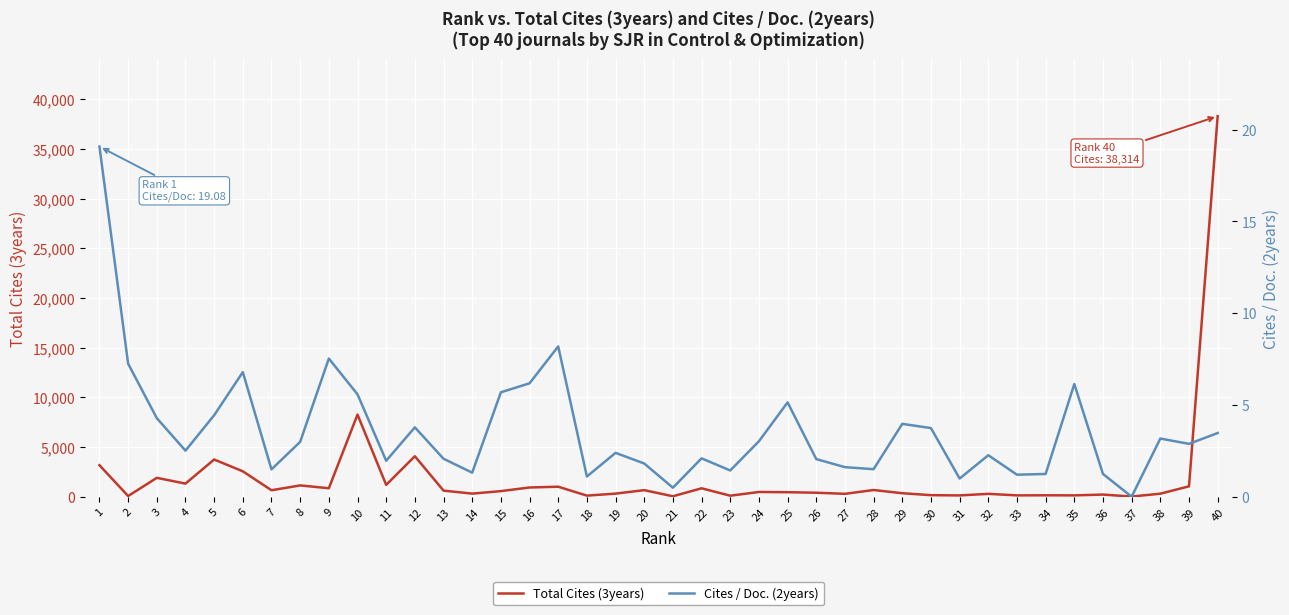

How many values in Cites / Doc. (2years) are above zero?

39